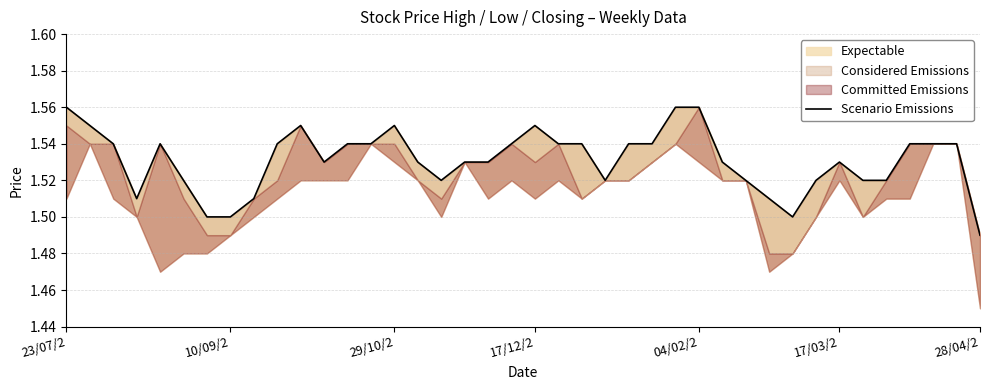

How many interior local valleys (lower than both neighbors) does the data have?

5